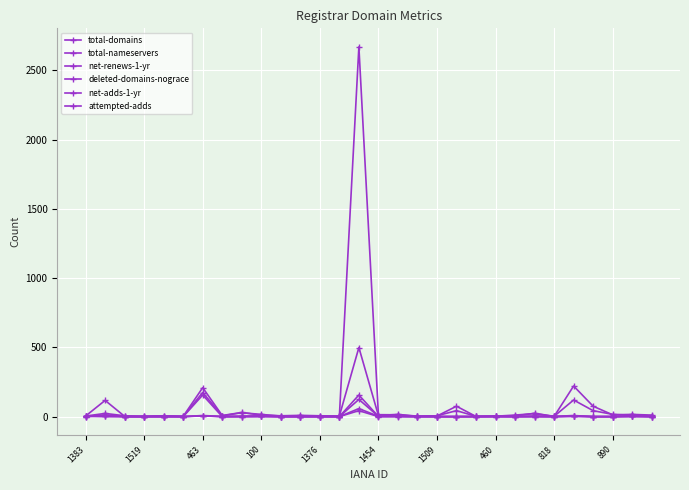

What is the label of the 27th point from the left?

26